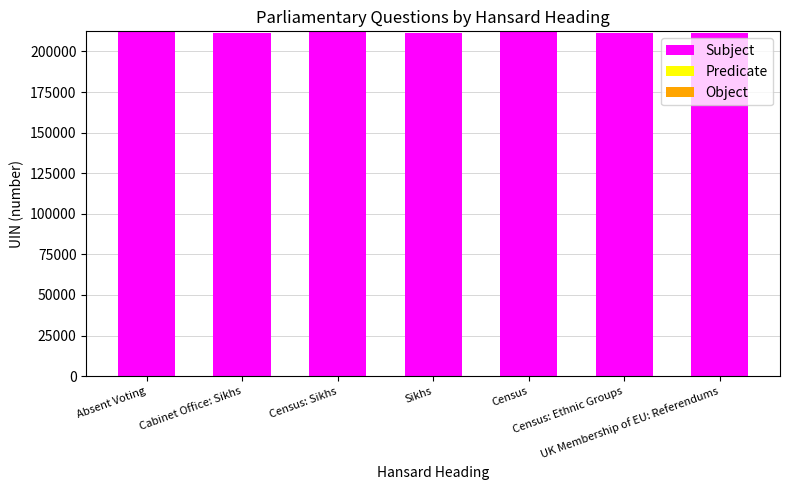

What is the highest value of the Subject series?

212340